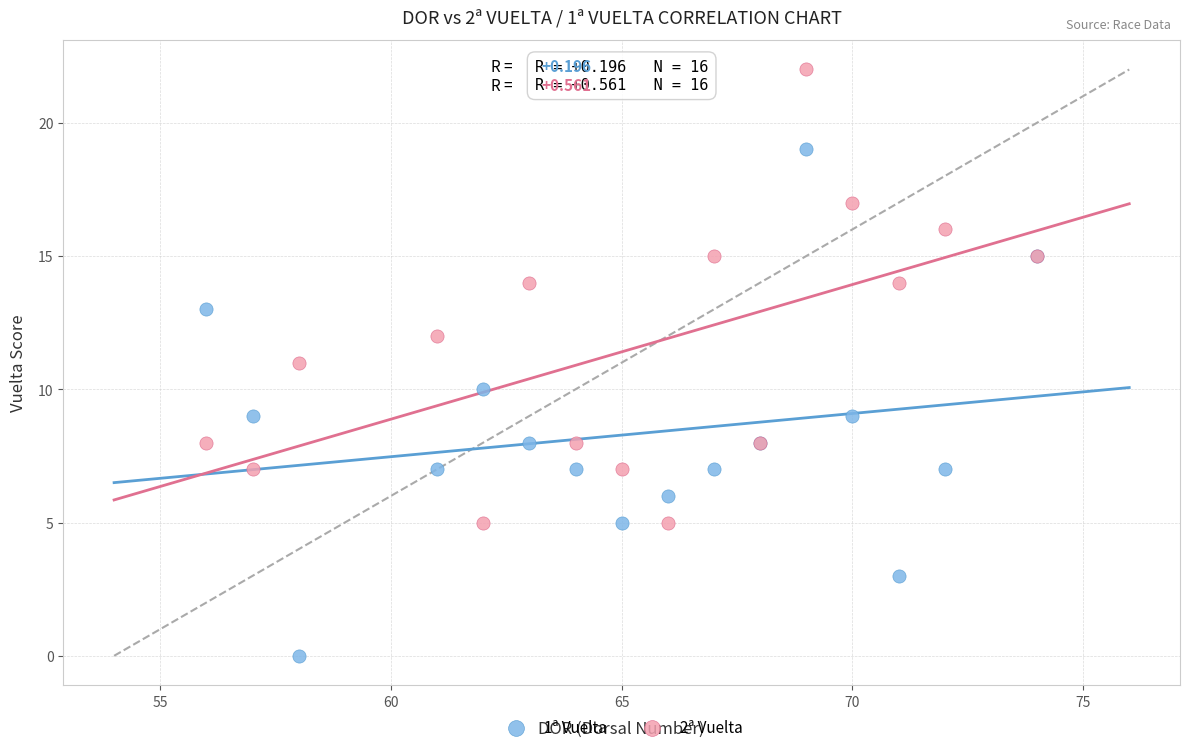

Which series reaches the maximum Y coordinate?

2ª Vuelta